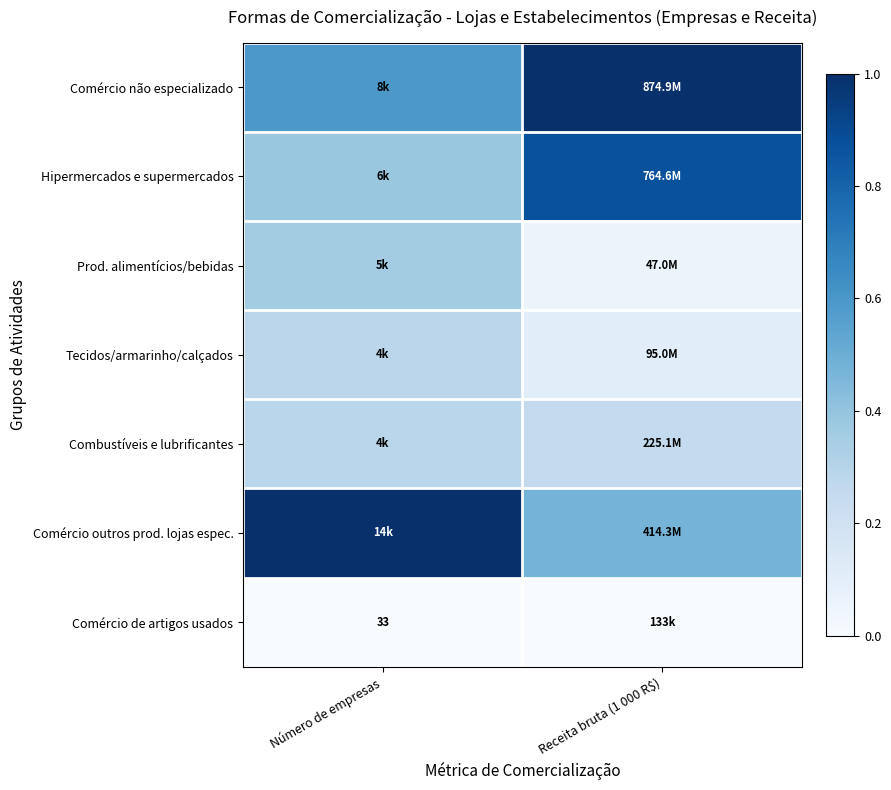

What is the approximate value of Prod. alimentícios/bebidas at Receita bruta (1 000 R$)?

0.1